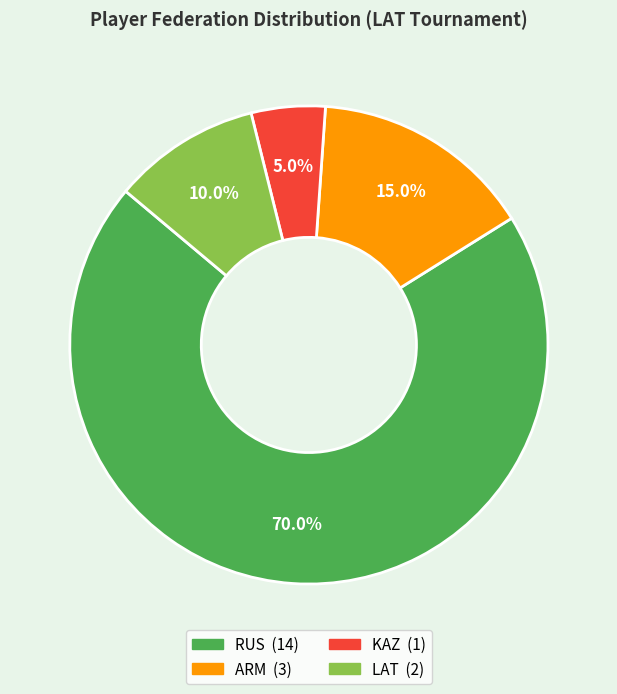

To the nearest percent, what percentage of the pie is LAT?

10%